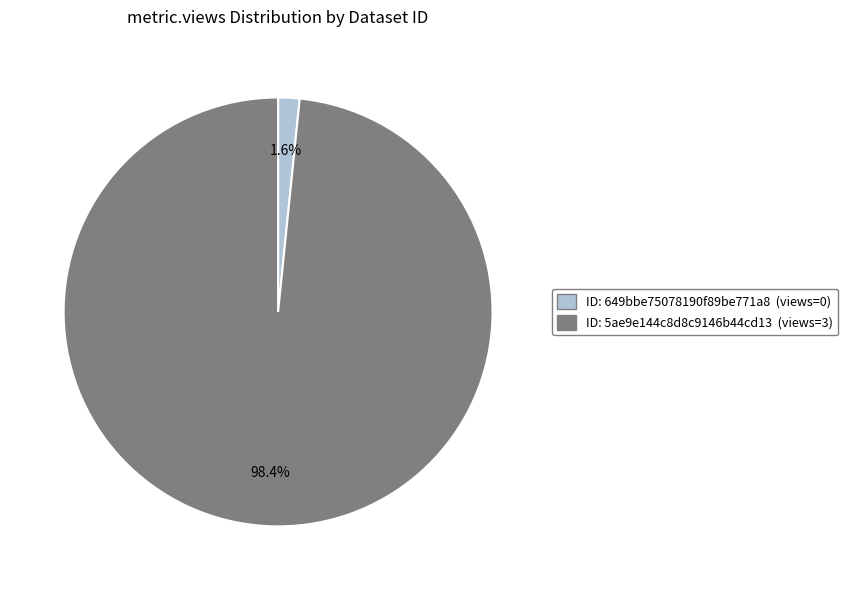

Does any single category account for the majority?

Yes